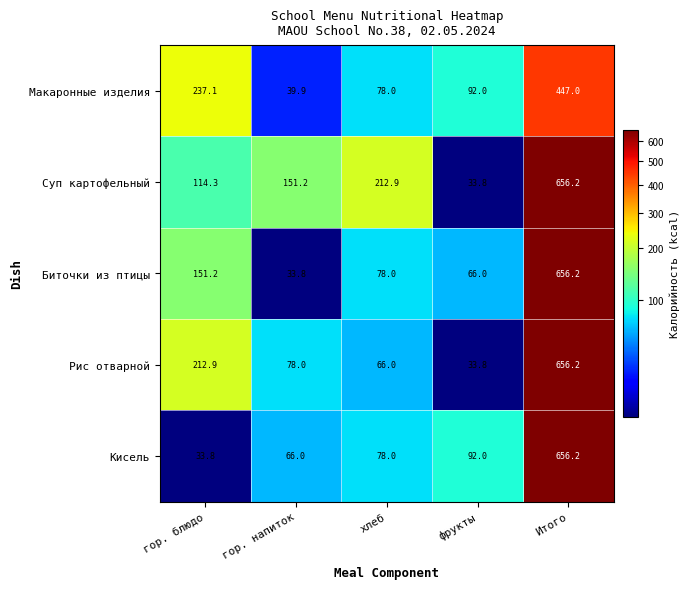

What is the spread (max minus min) of values at гор. напиток?

117.4